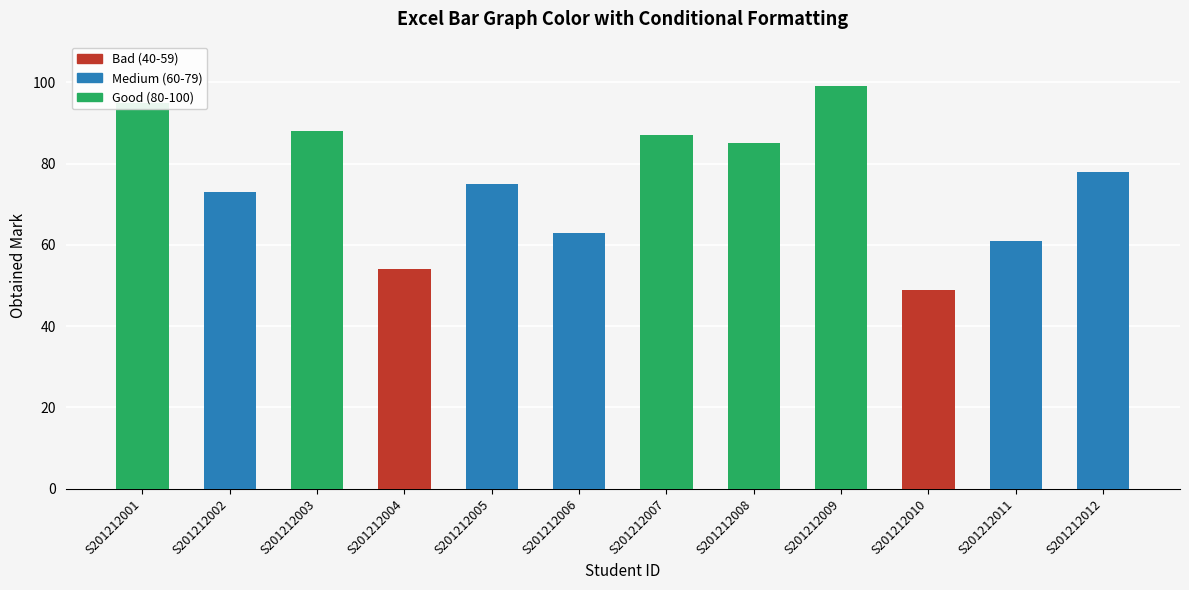

Read the value at S201212005, to the nearest 5.

75